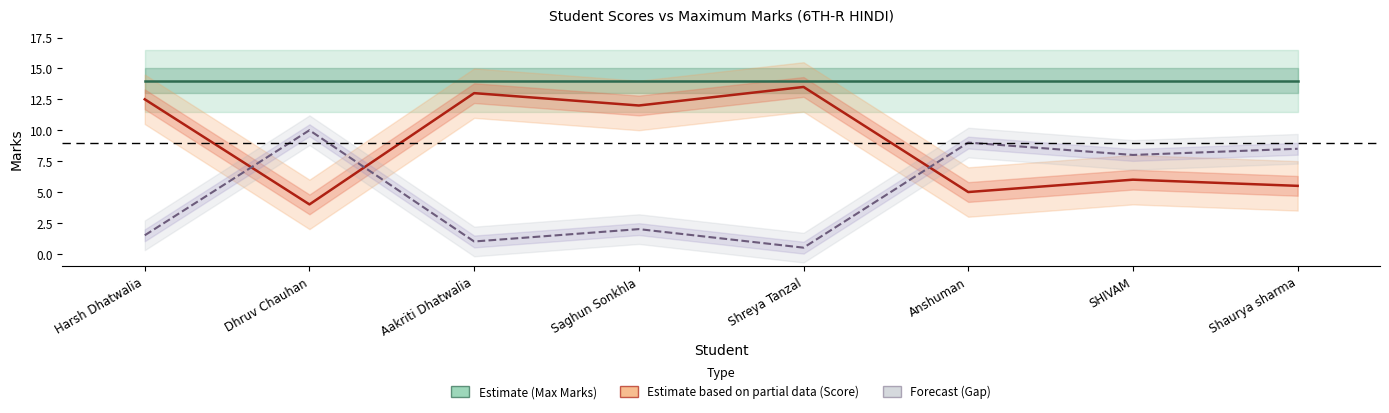

In Gap (Max-Score), how many points are lower than both neighbors (excluding endpoints)?

3